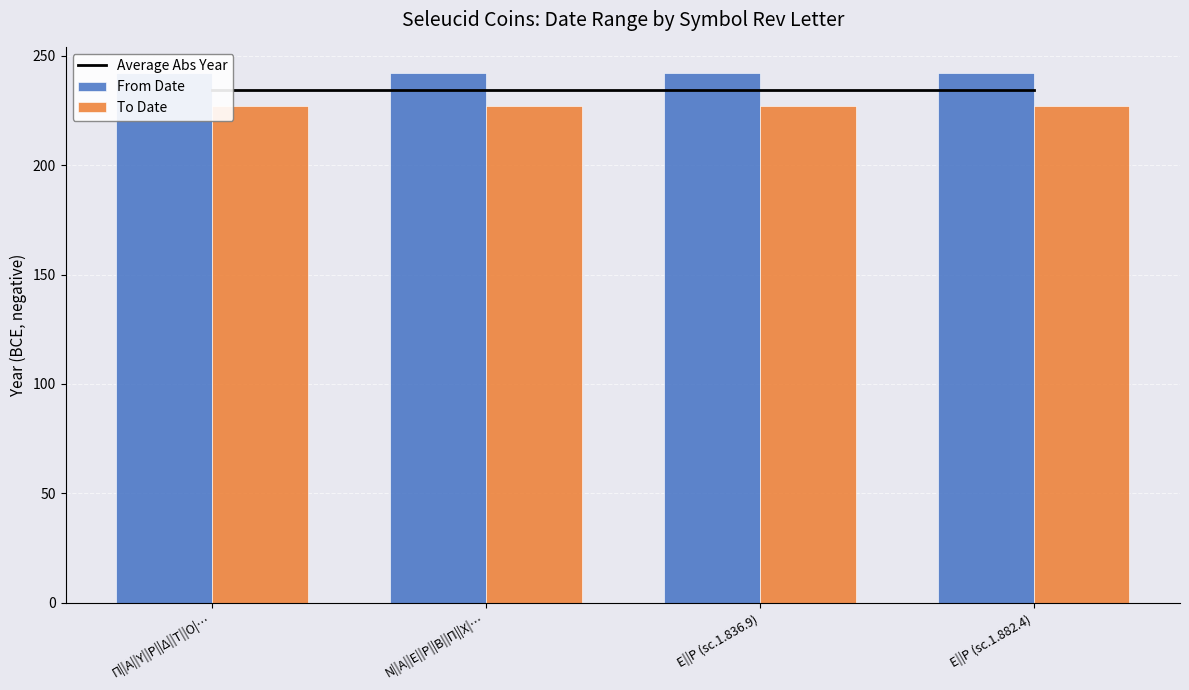

At which label does To Date reach its peak?

Π||Α||Υ||Ρ||Δ||Τ||Ο|…